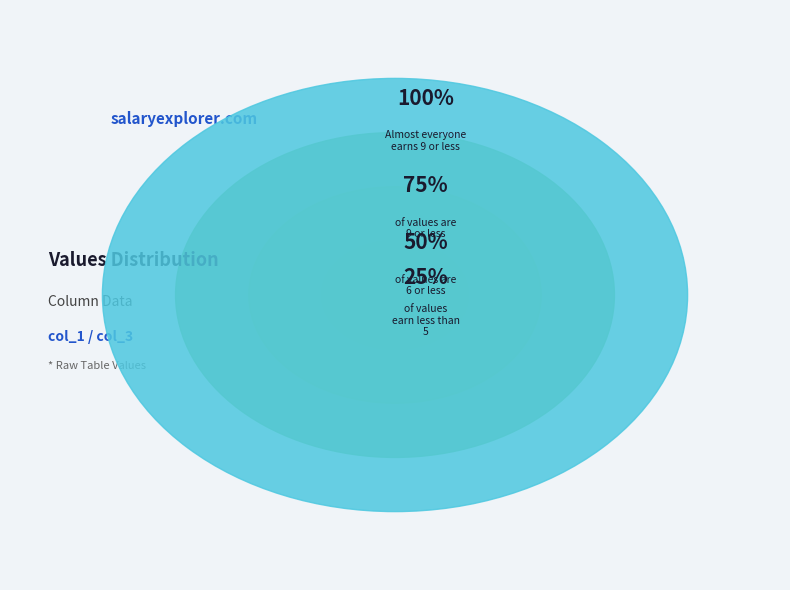

The 6 slice represents 3% of the pie. True or false?

False